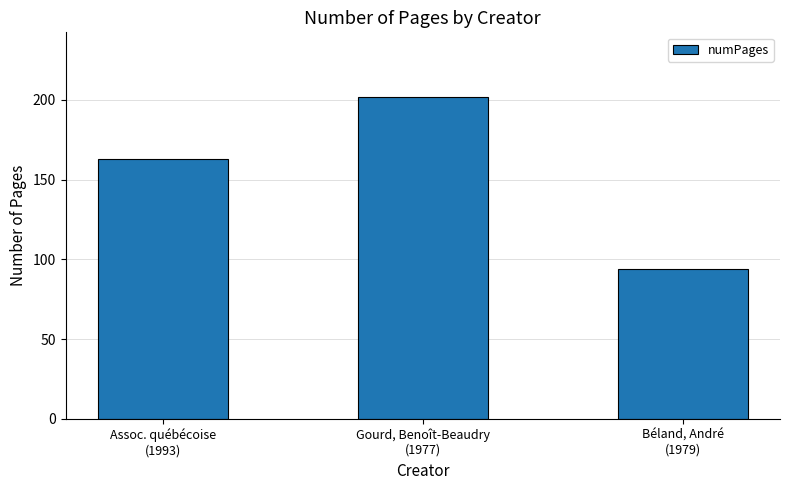

What is the label of the 2nd bar from the left?

Gourd, Benoît-Beaudry
(1977)